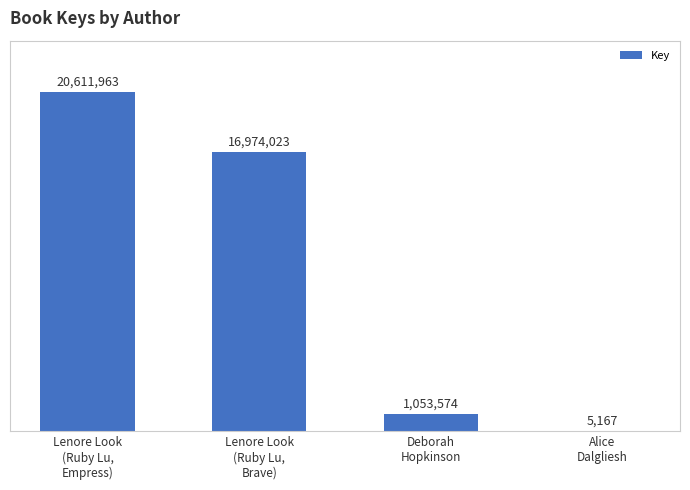

Reading left to right, transcribe all the data shown in this chart.

20611963	16974023	1053574	5167